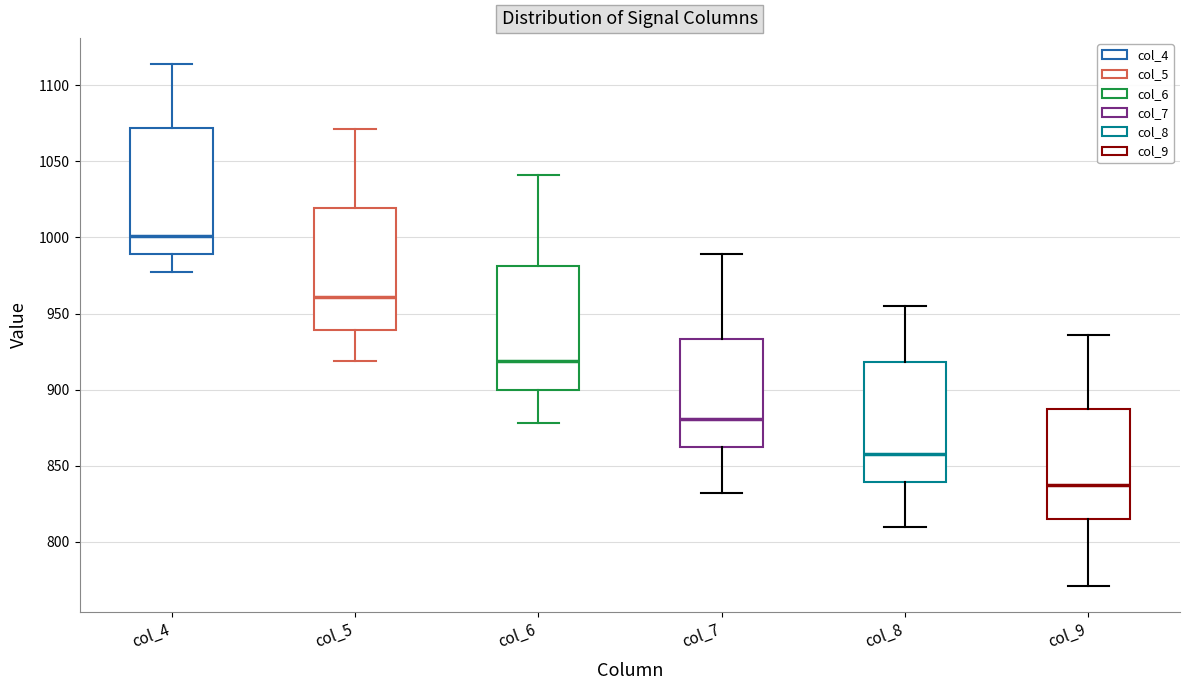

Where does the upper whisker of the box for col_7 end on the y-axis? The values are not printed on the chart, so give them approximately, as read against the axis.

990